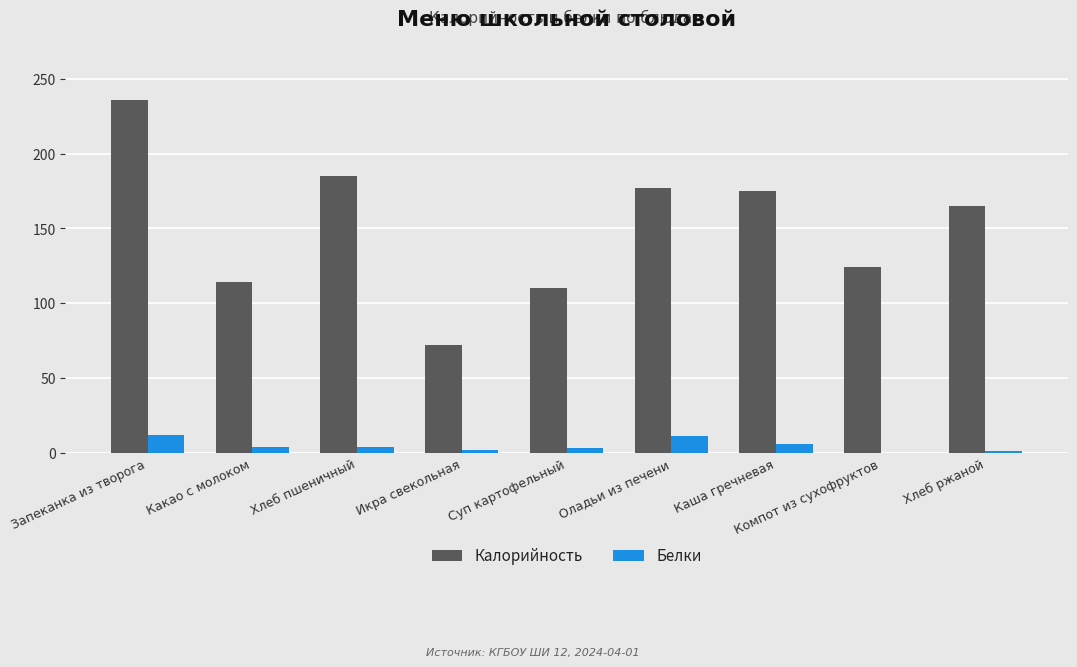

Is the value of Белки at Хлеб ржаной greater than the value of Калорийность at Хлеб ржаной?

No